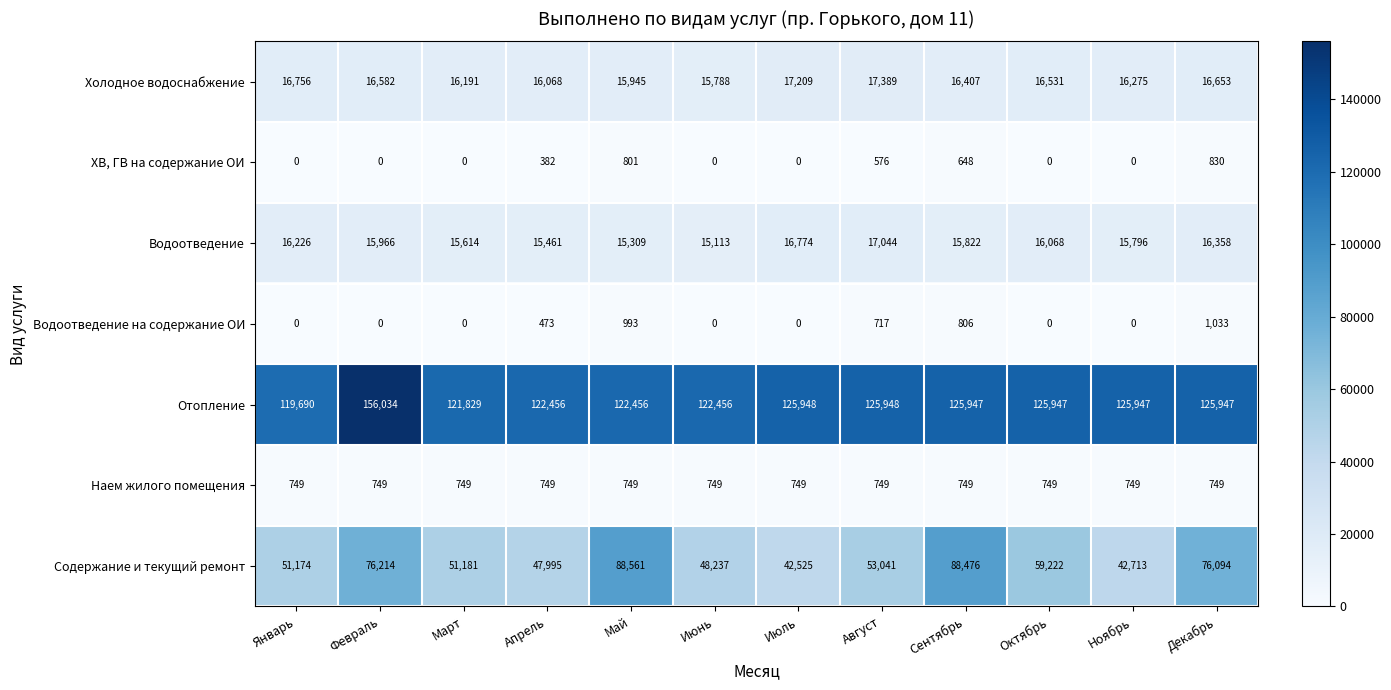

Which category has the highest value across all series?

Февраль